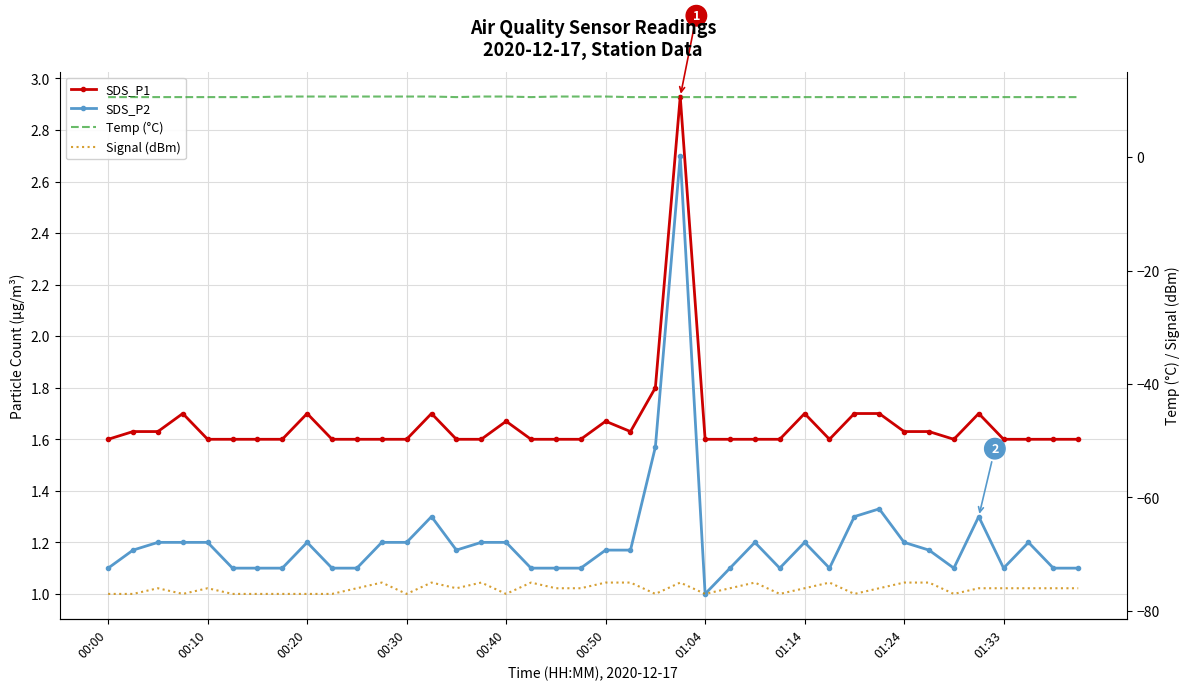

In SDS_P2, how many points are lower than both neighbors (excluding endpoints)?

6